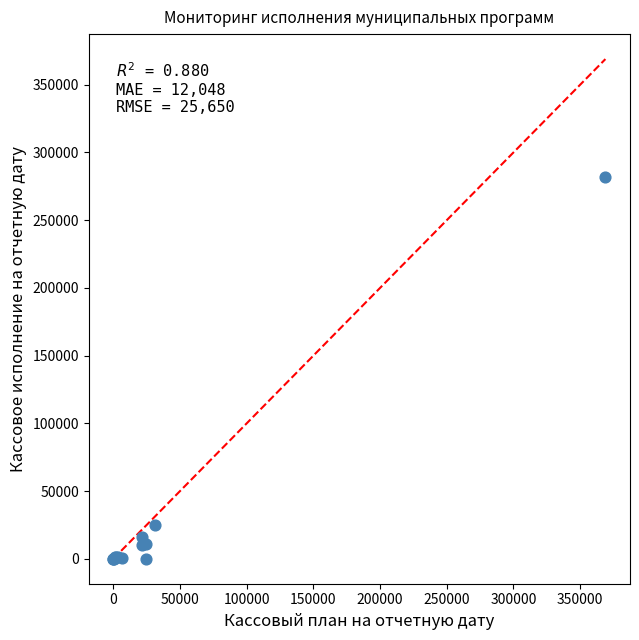

What Y value in the scatter plot is closest to 141090?

24551.4